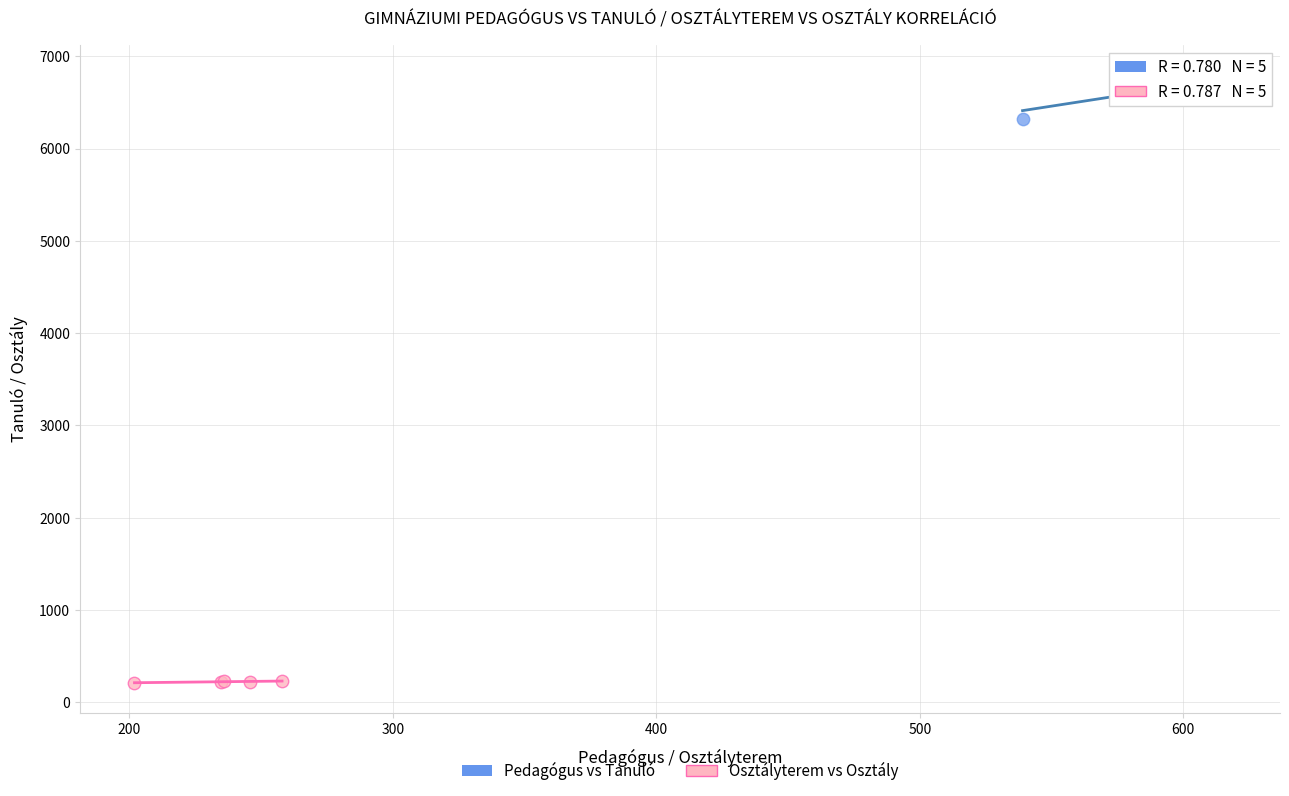

Which series has the widest spread of Y values?

Pedagógus vs Tanuló